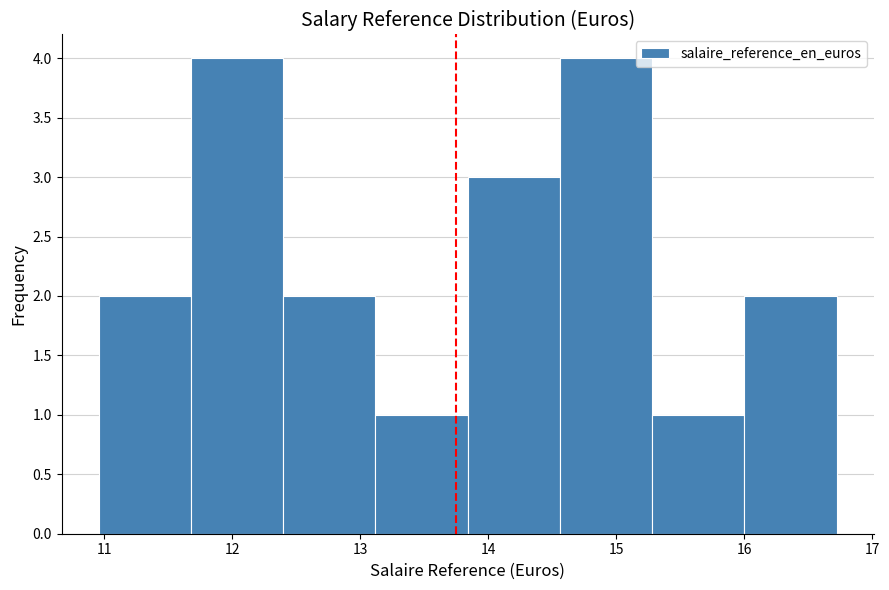

Reading left to right, list every bar in this chart as the range it spans on the x-axis followed by its height. Neither the bar edges nor the heights are printed on the chart, so give them approximately, as read against the axes.

11.0 to 11.7: 2
11.7 to 12.4: 4
12.4 to 13.1: 2
13.1 to 13.8: 1
13.8 to 14.6: 3
14.6 to 15.3: 4
15.3 to 16.0: 1
16.0 to 16.7: 2